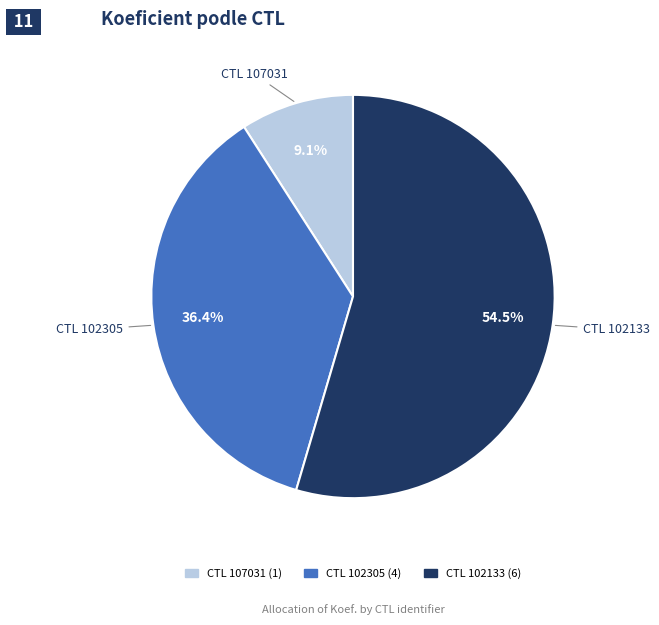

Does CTL 102133 represent more than half of the total?

Yes